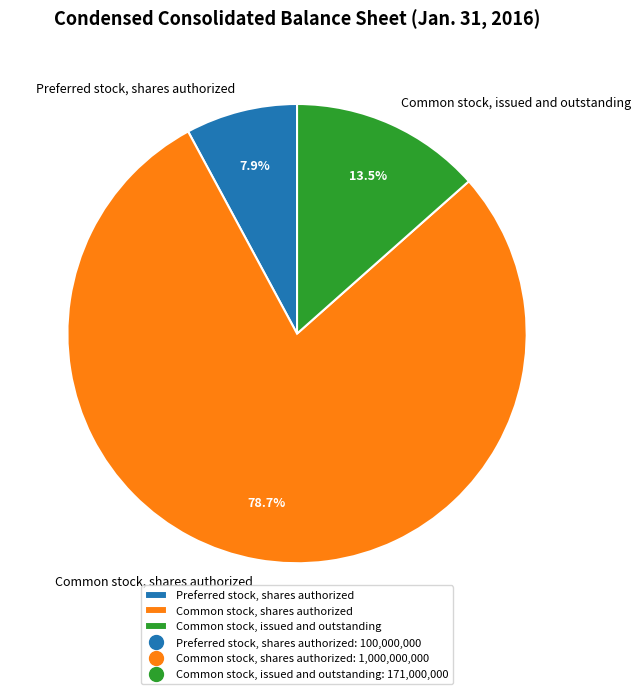

To the nearest percent, what is the average slice percentage?

33%